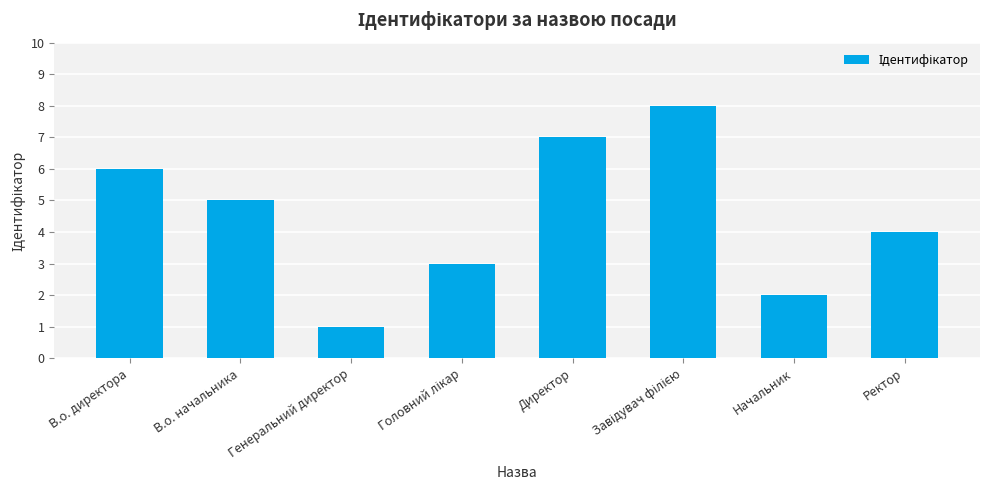

What is the difference between the values at В.о. начальника and Генеральний директор?

4